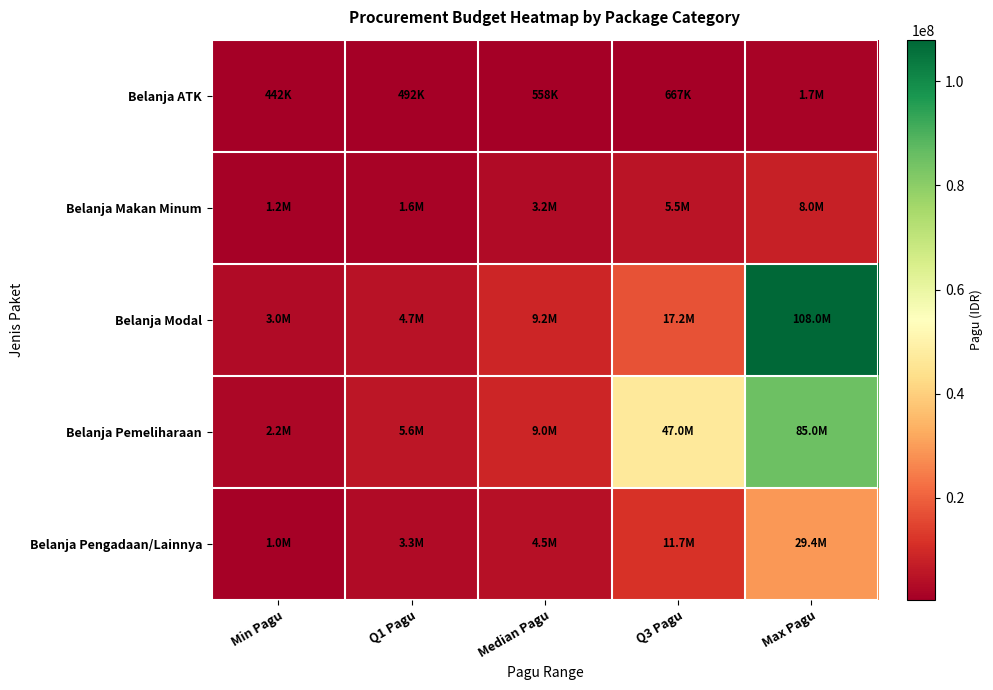

Which has a higher value, Median Pagu or Q1 Pagu?

Median Pagu